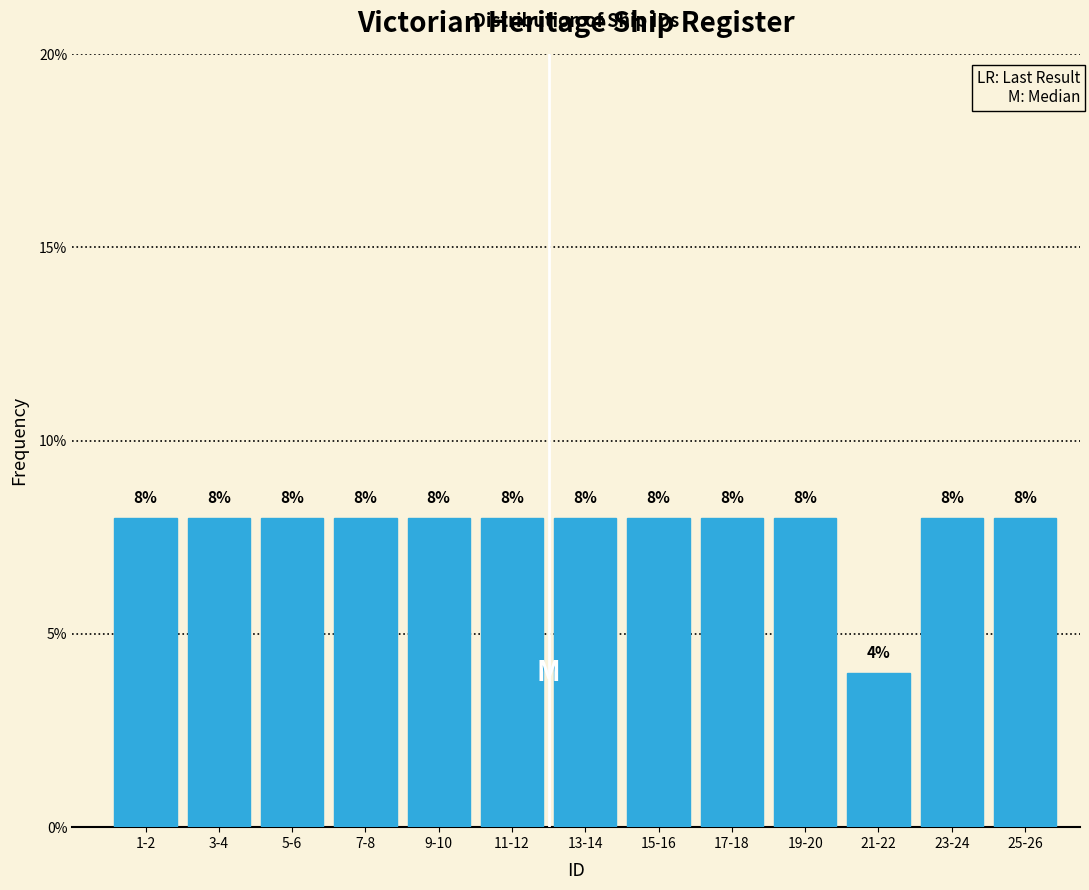

Reading left to right, transcribe all the data shown in this chart.

1-2=8	3-4=8	5-6=8	7-8=8	9-10=8	11-12=8	13-14=8	15-16=8	17-18=8	19-20=8	21-22=4	23-24=8	25-26=8